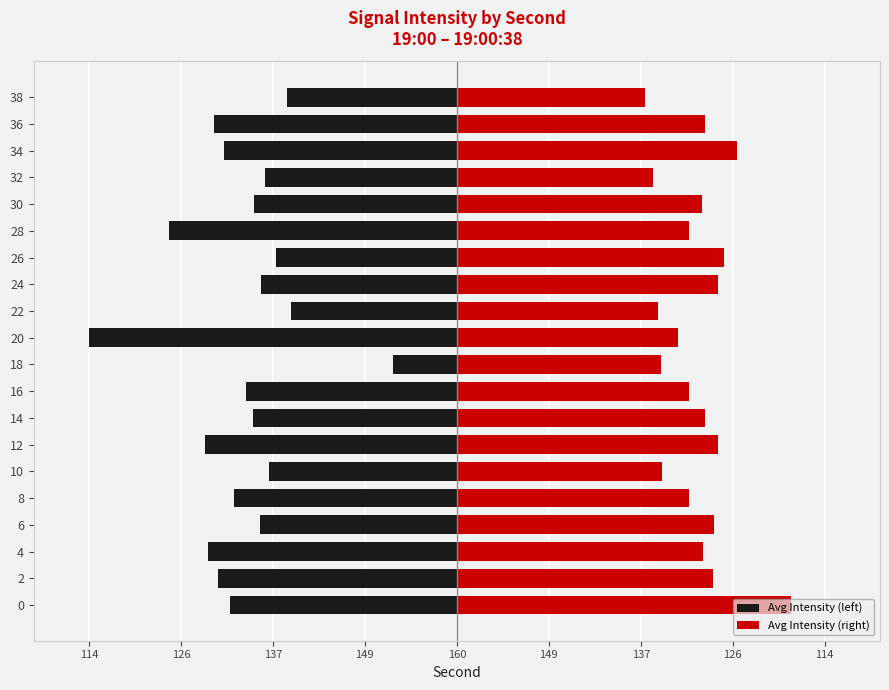

Rank the series by their average value, from highest to lowest.

Avg Intensity (right), Avg Intensity (left)